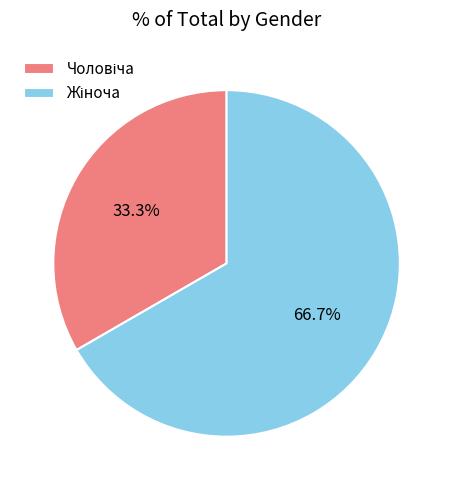

Is there a majority slice in this chart?

Yes